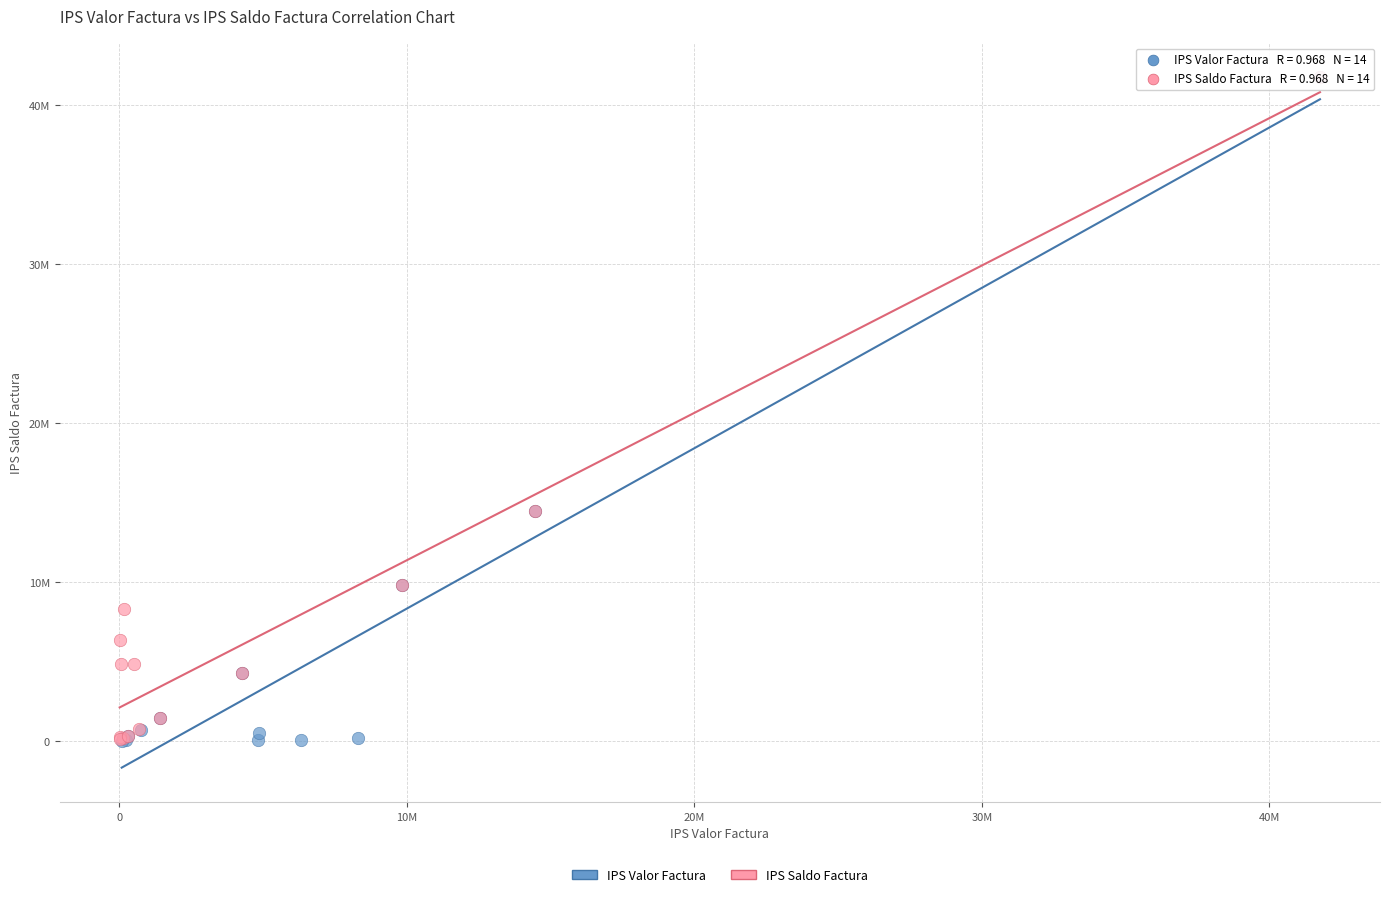

What are all the series names shown in the legend?

IPS Valor Factura, IPS Saldo Factura